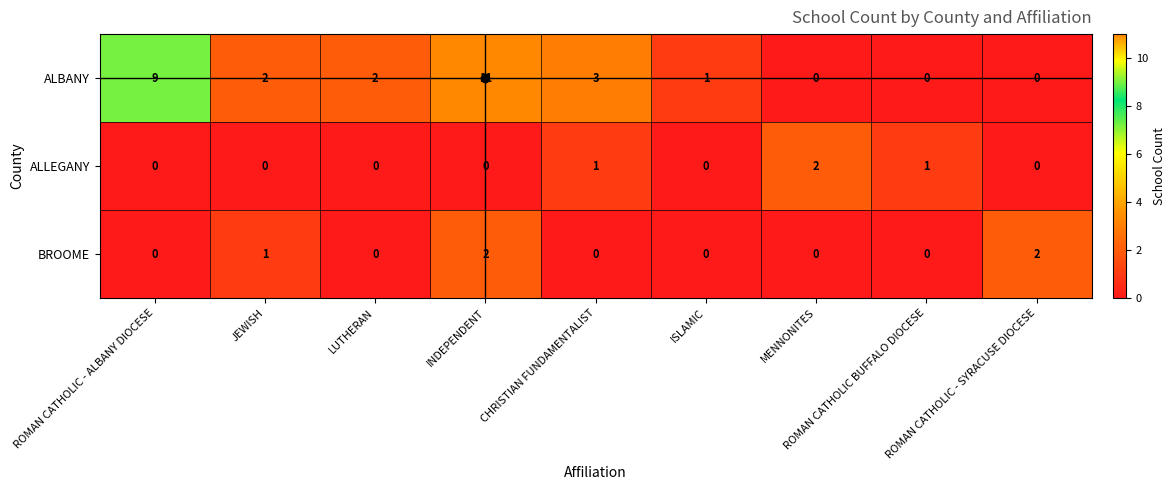

What is the difference between the highest and lowest values at MENNONITES?

2